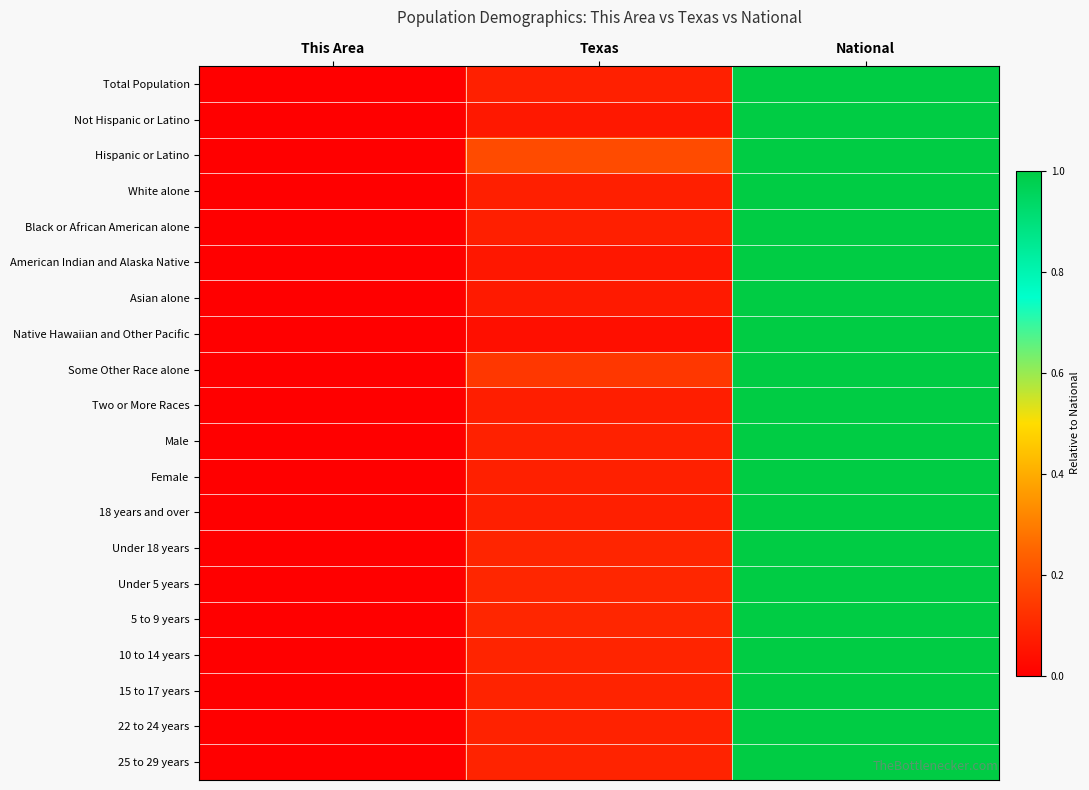

Reading left to right, what are all the values shown in this chart?

Total Population: This Area=0.0	Texas=0.1	National=1.0
Not Hispanic or Latino: This Area=0.0	Texas=0.1	National=1.0
Hispanic or Latino: This Area=0.0	Texas=0.2	National=1.0
White alone: This Area=0.0	Texas=0.1	National=1.0
Black or African American alone: This Area=0.0	Texas=0.1	National=1.0
American Indian and Alaska Native: This Area=0.0	Texas=0.1	National=1.0
Asian alone: This Area=0.0	Texas=0.1	National=1.0
Native Hawaiian and Other Pacific: This Area=0.0	Texas=0.0	National=1.0
Some Other Race alone: This Area=0.0	Texas=0.1	National=1.0
Two or More Races: This Area=0.0	Texas=0.1	National=1.0
Male: This Area=0.0	Texas=0.1	National=1.0
Female: This Area=0.0	Texas=0.1	National=1.0
18 years and over: This Area=0.0	Texas=0.1	National=1.0
Under 18 years: This Area=0.0	Texas=0.1	National=1.0
Under 5 years: This Area=0.0	Texas=0.1	National=1.0
5 to 9 years: This Area=0.0	Texas=0.1	National=1.0
10 to 14 years: This Area=0.0	Texas=0.1	National=1.0
15 to 17 years: This Area=0.0	Texas=0.1	National=1.0
22 to 24 years: This Area=0.0	Texas=0.1	National=1.0
25 to 29 years: This Area=0.0	Texas=0.1	National=1.0